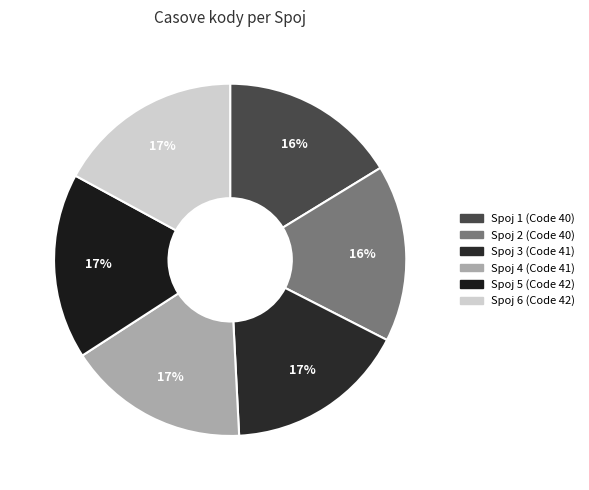

What is the smallest slice in the pie chart?

1